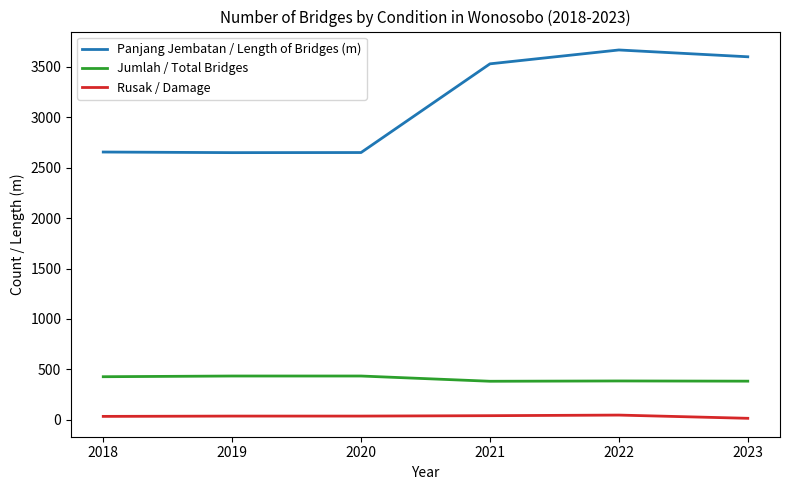

What is the difference between the maximum and minimum values in the Panjang Jembatan / Length of Bridges (m) series?

1017.1